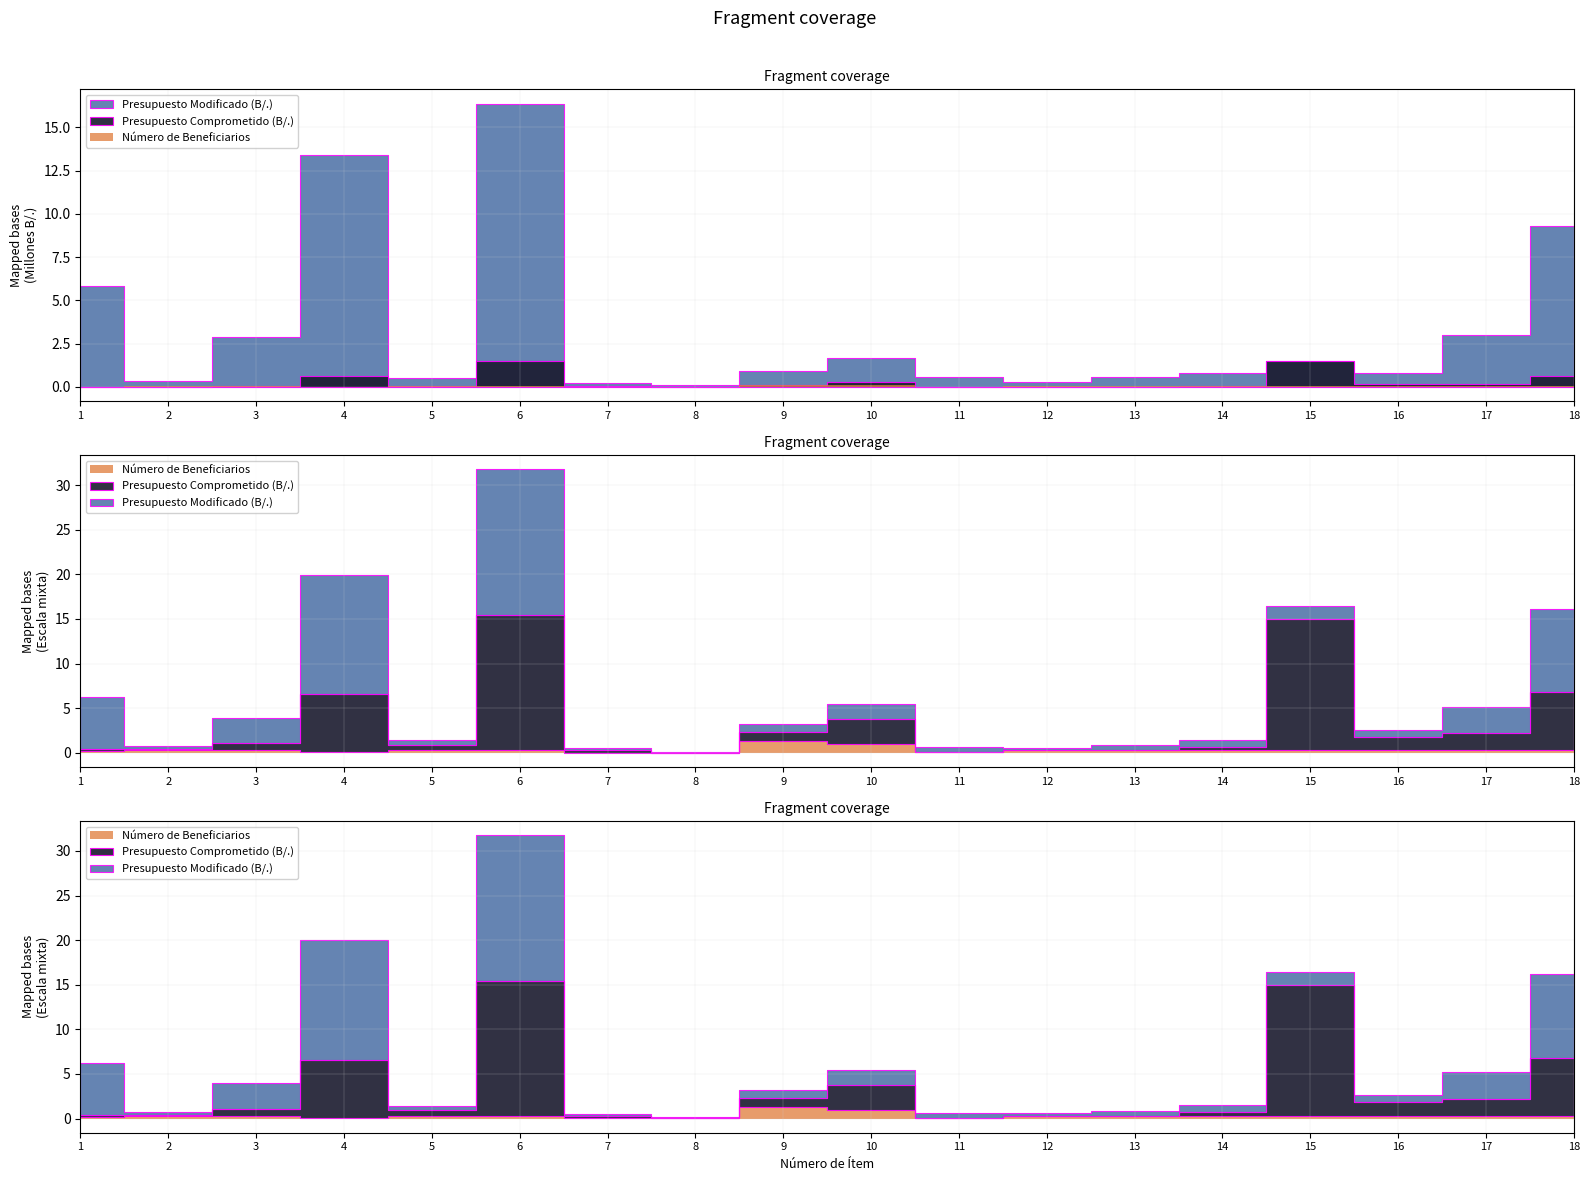

Reading left to right, list all the values displayed in this chart.

Presupuesto Modificado (B/.): 1=5857750	2=352260	3=2879654	4=13402321	5=521180	6=16378009	7=254263	8=115314	9=910000	10=1663022	11=564877	12=278782	13=558027	14=779587	15=1471315	16=776450	17=3007436	18=9327792
Presupuesto Comprometido (B/.): 1=19654	2=11521	3=77052	4=647559	5=61271	6=1511589	7=30068	8=845	9=97523	10=275331	11=1461	12=5059	13=3909	14=40000	15=1471315	16=153510	17=189339	18=655044
Número de Beneficiarios: 1=17082	2=27775	3=29851	4=8681	5=29851	6=27775	7=1069	8=1069	9=129851	10=100000	11=3865	12=25763	13=25883	14=29851	15=29851	16=27775	17=27775	18=27775